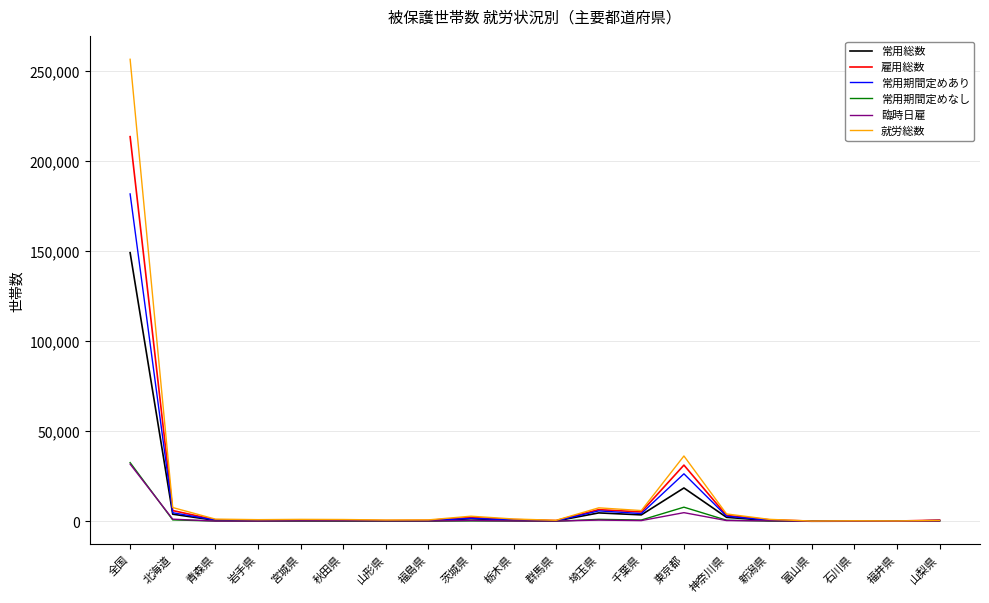

What is the average value of the 常用総数 series?

9380